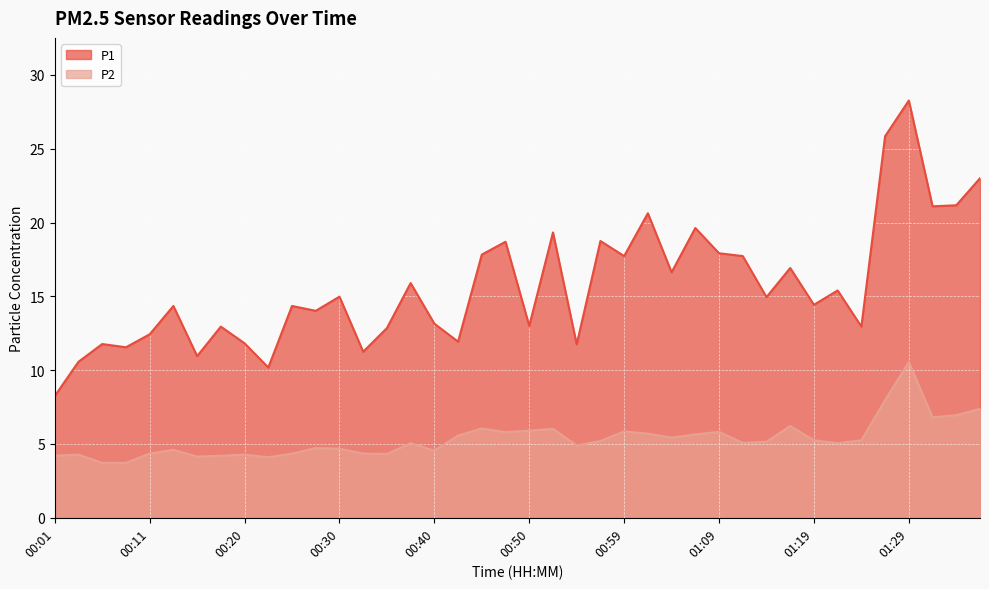

At 00:20, list the series in order from largest to smallest.

P1, P2